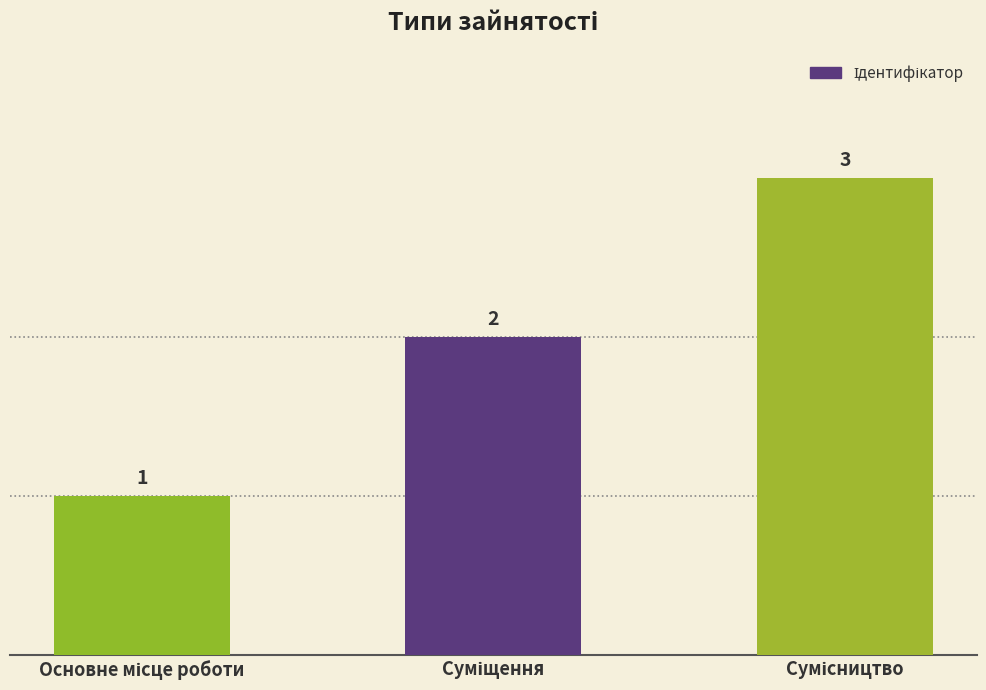

Count the values in the range 1 to 3.

3